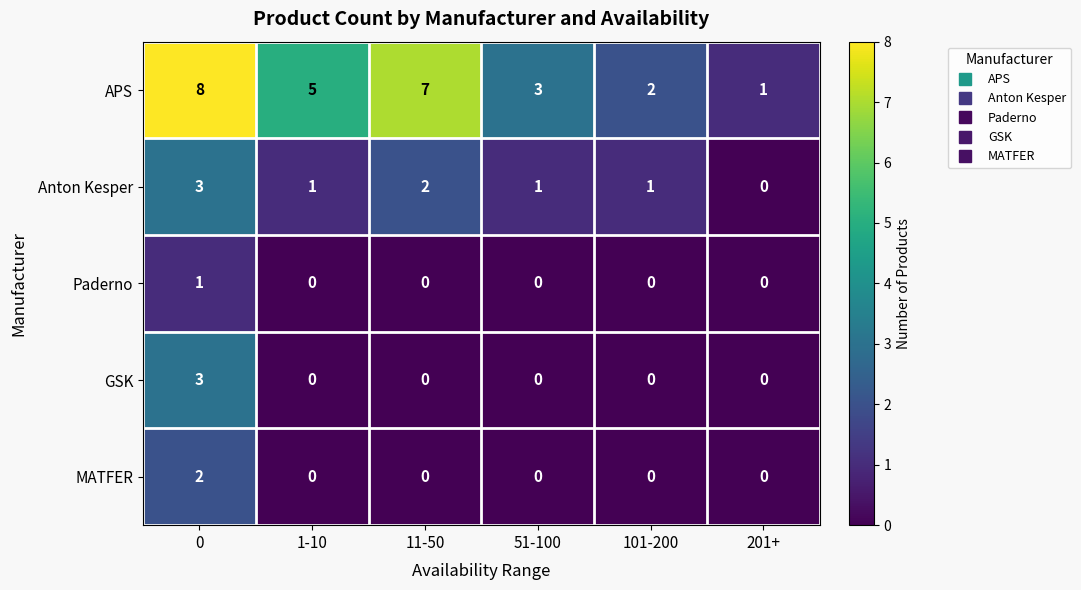

Which series has the widest spread of values?

APS